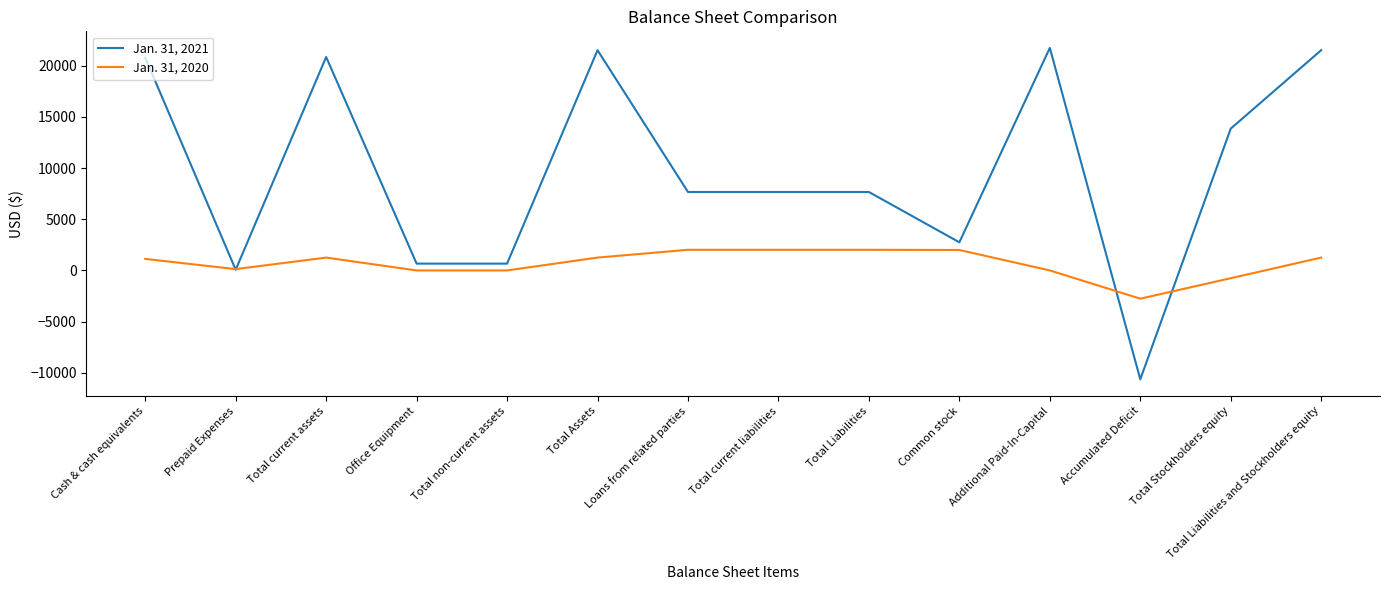

List the series in order of their overall mean, lowest first.

Jan. 31, 2020, Jan. 31, 2021